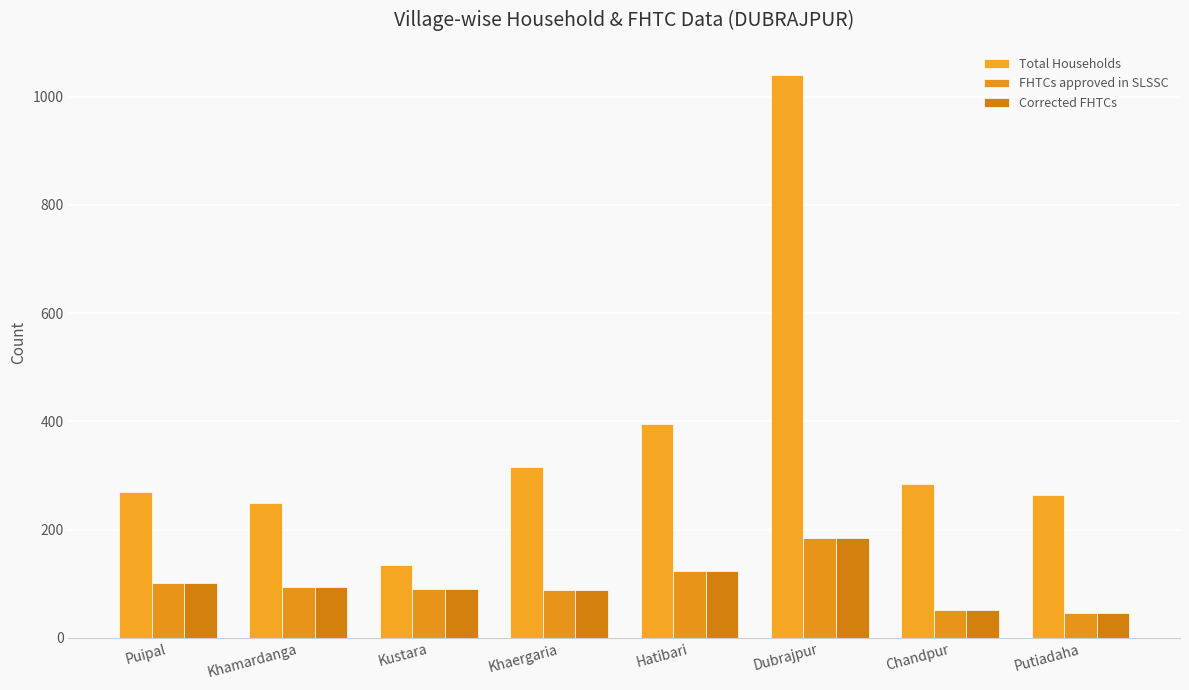

How many data points does each series have?

8